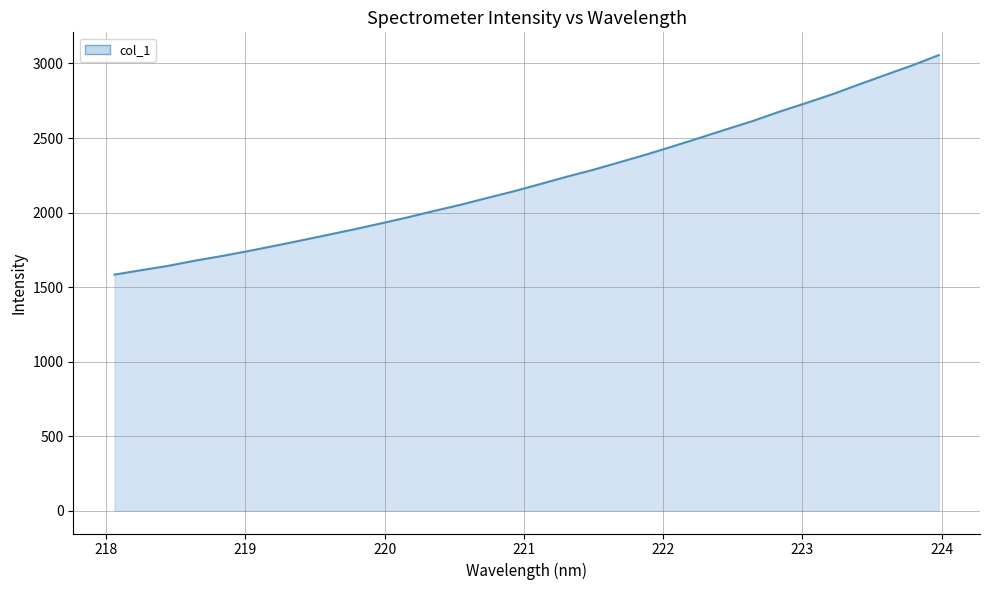

What is the smallest value displayed?

1583.8